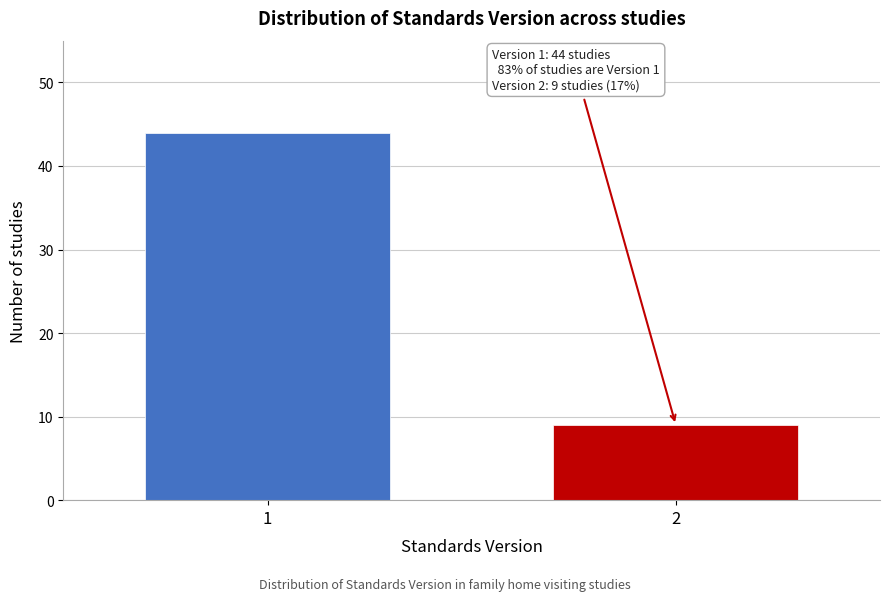

Reading right to left, transcribe all the data shown in this chart.

9	44